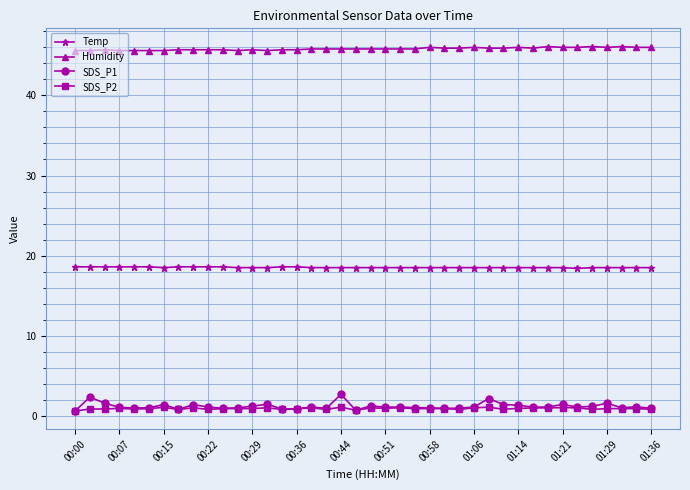

Which series has the widest spread of values?

SDS_P1